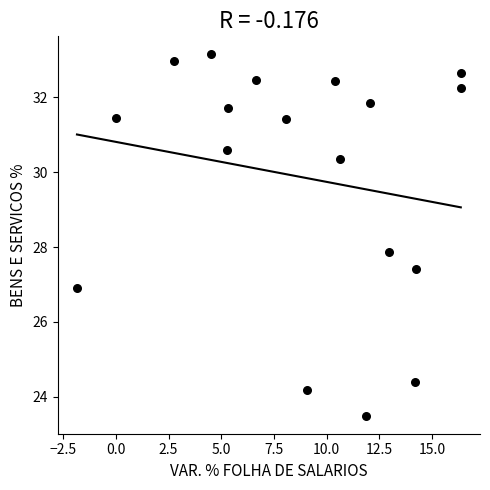

What is the range of X values (max minus min)?

18.2